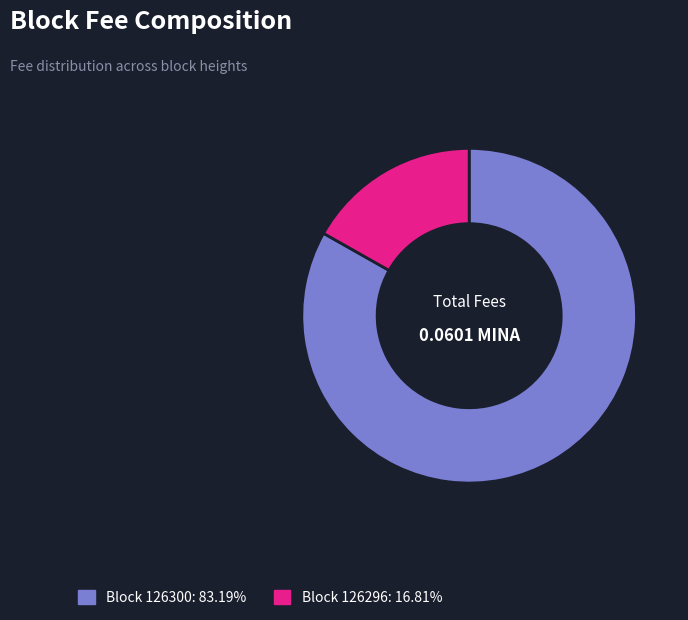

Is there a majority slice in this chart?

Yes